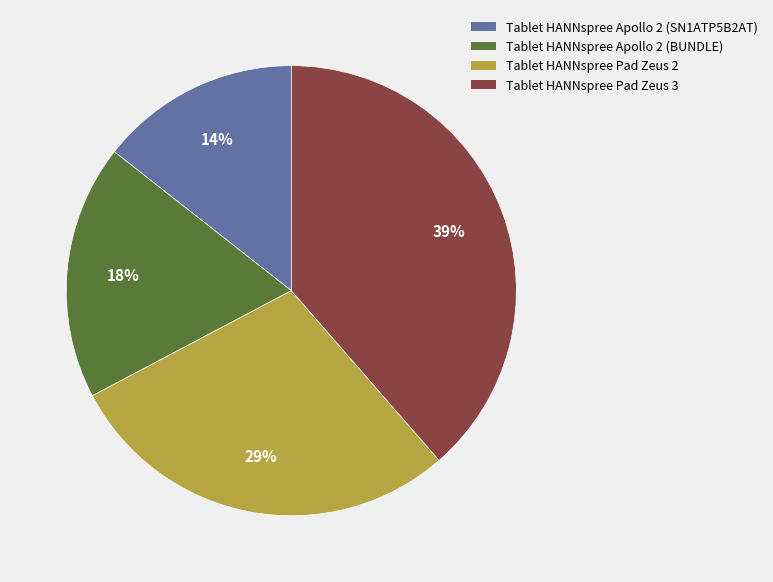

How many slices are in this pie chart?

4